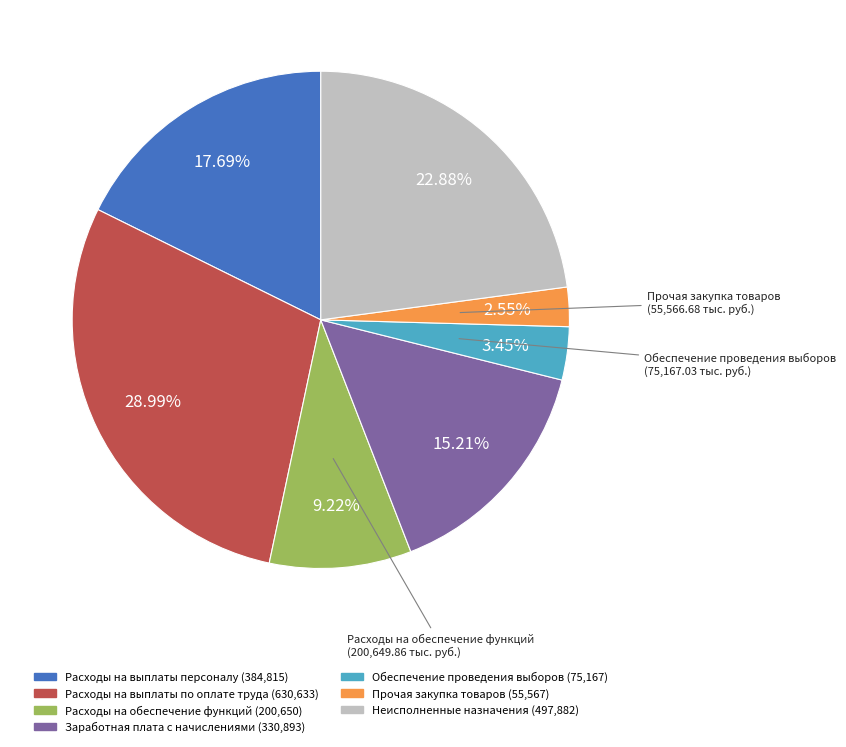

How many slices are in this pie chart?

7